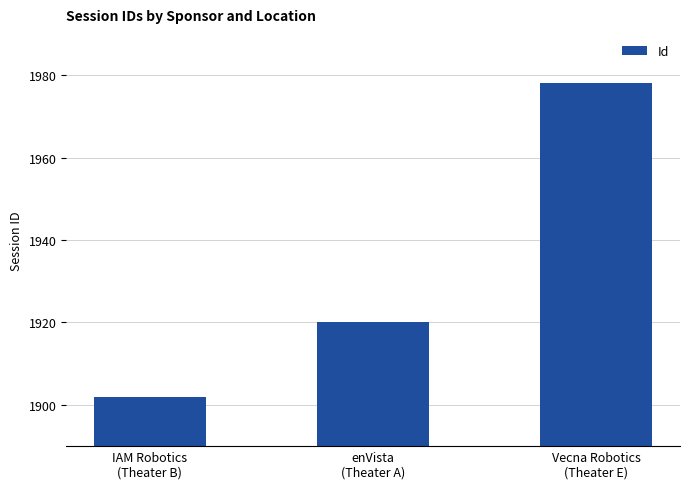

Are the bars grouped side by side (vs. stacked)?

No